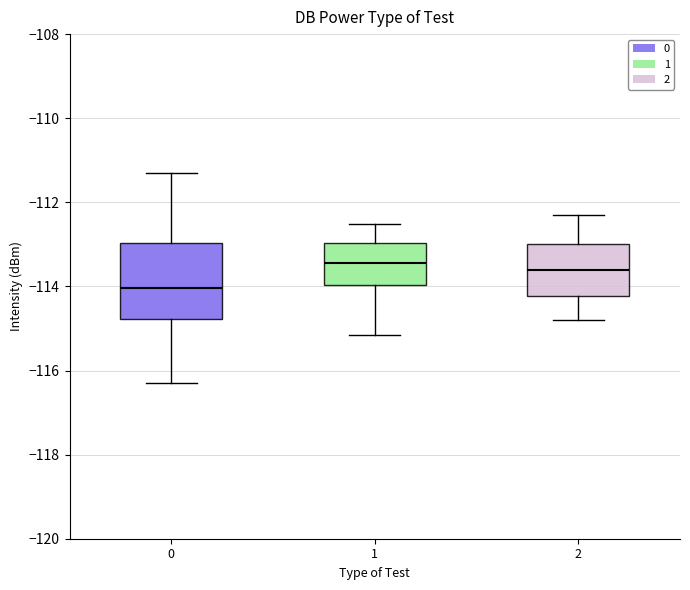

Reading left to right, transcribe this box plot: for each box, give where its median line is, the range the box spans, and where its two whiskers end, as read against the y-axis. The values are not printed on the chart, so give them approximately, as read against the axis.

0: median -114.0, box -114.8 to -113.0, whiskers -116.2 to -111.4
1: median -113.4, box -114.0 to -113.0, whiskers -115.2 to -112.6
2: median -113.6, box -114.2 to -113.0, whiskers -114.8 to -112.2